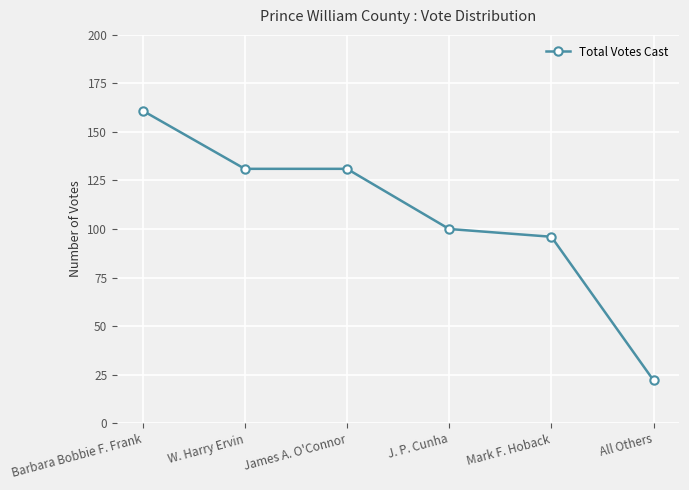

True or false: the data has more than 1 interior local peaks.

False